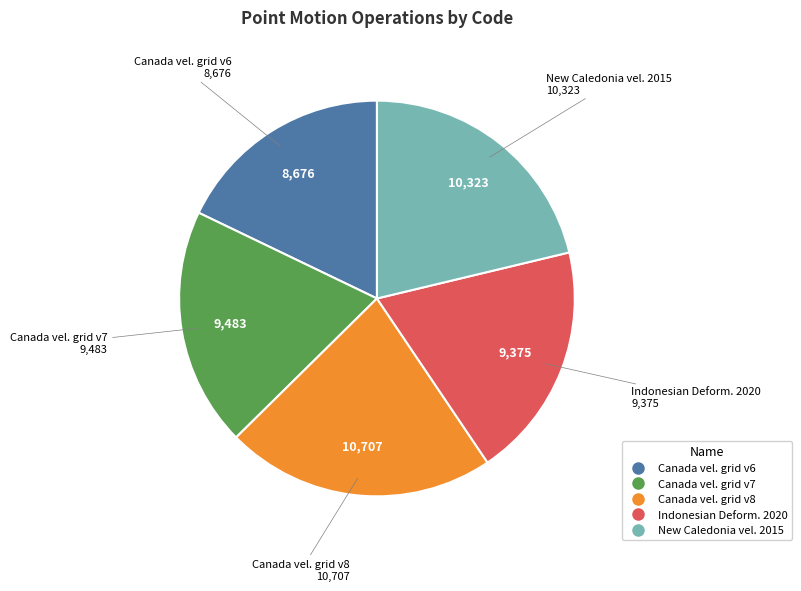

Is there any slice that represents more than half of the pie?

No